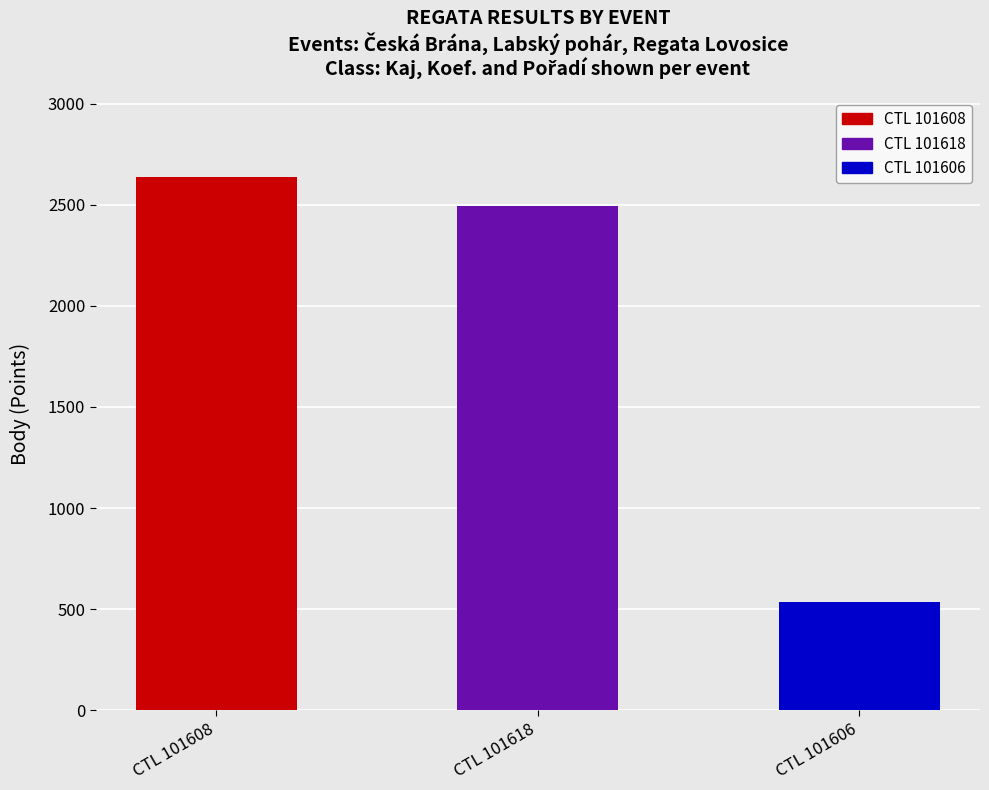

What is the greatest value displayed?

2637